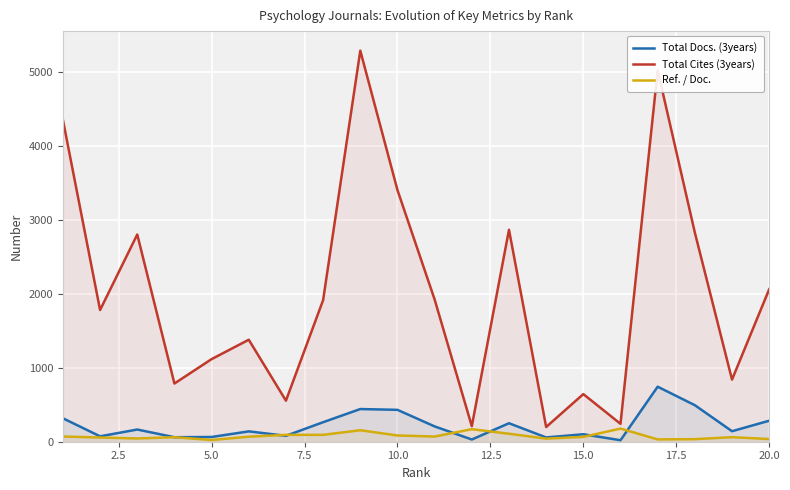

What is the sum of all Total Cites (3years) values?

40216.0